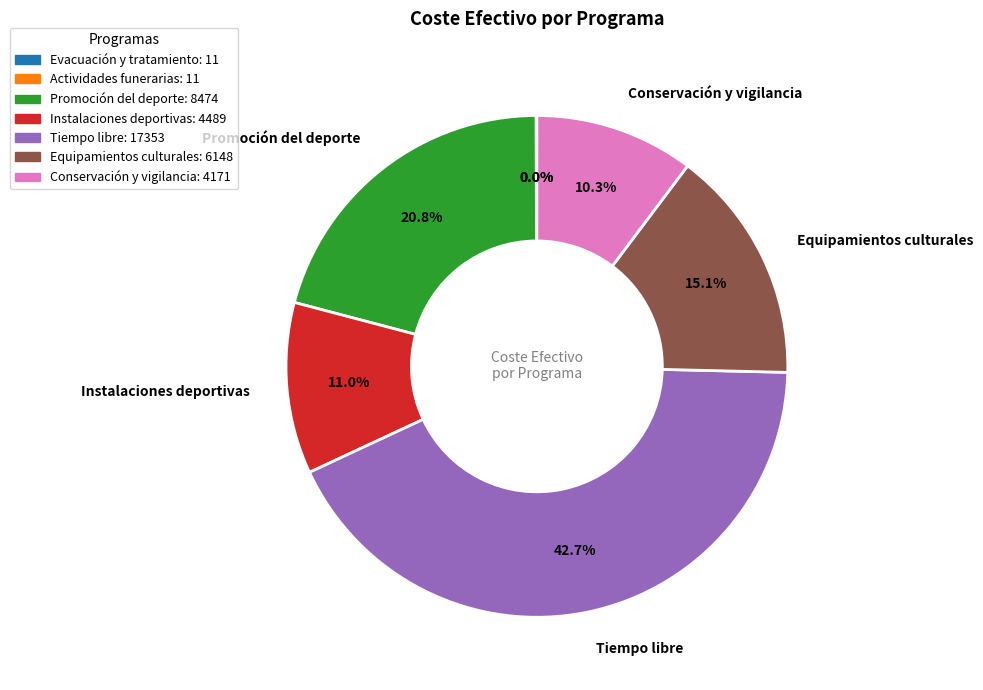

Is there any slice that represents more than half of the pie?

No